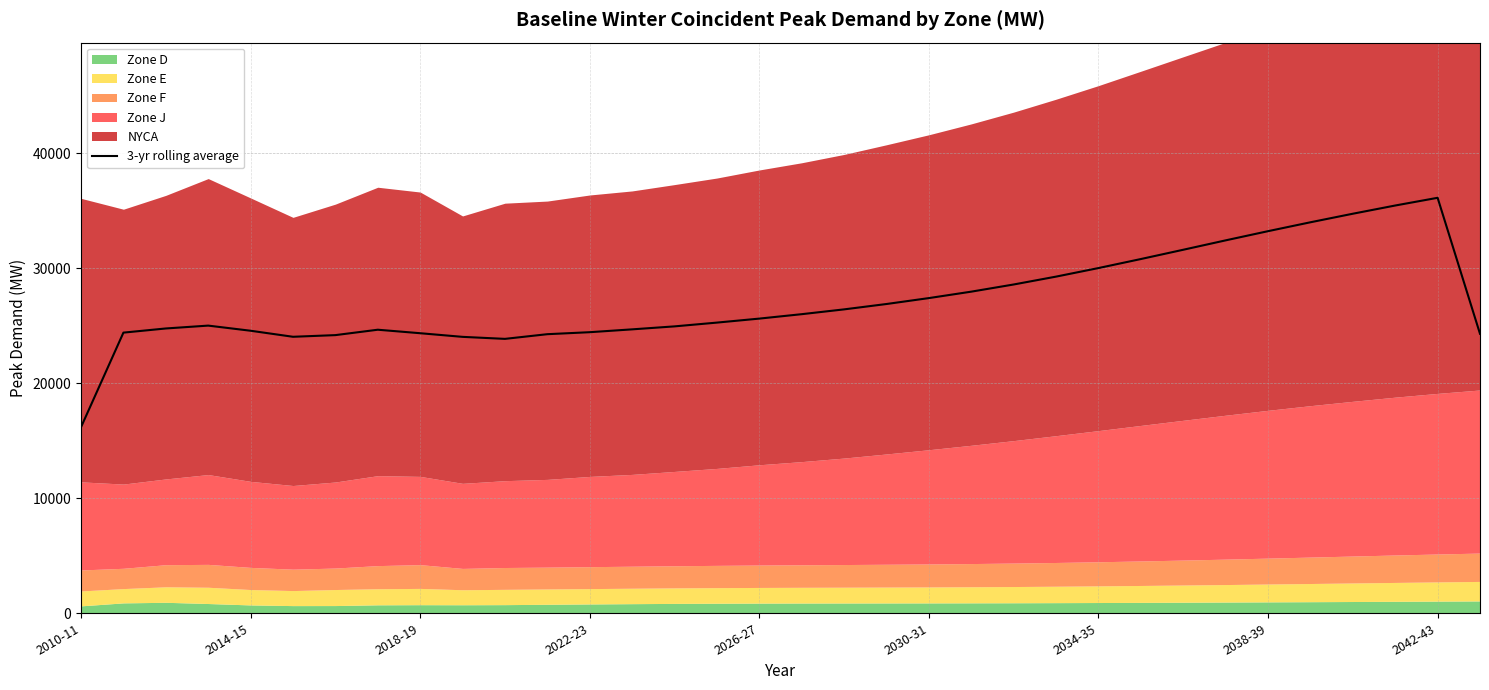

Which category has the lowest value in the 3-yr rolling average series?

2010-11